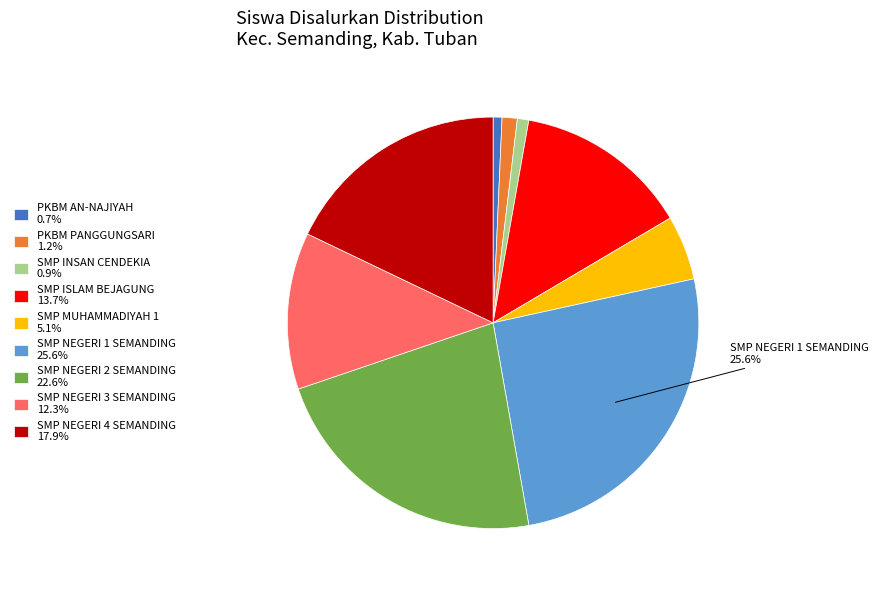

Combined, do PKBM AN-NAJIYAH 0.7% and SMP ISLAM BEJAGUNG 13.7% account for over 50%?

No